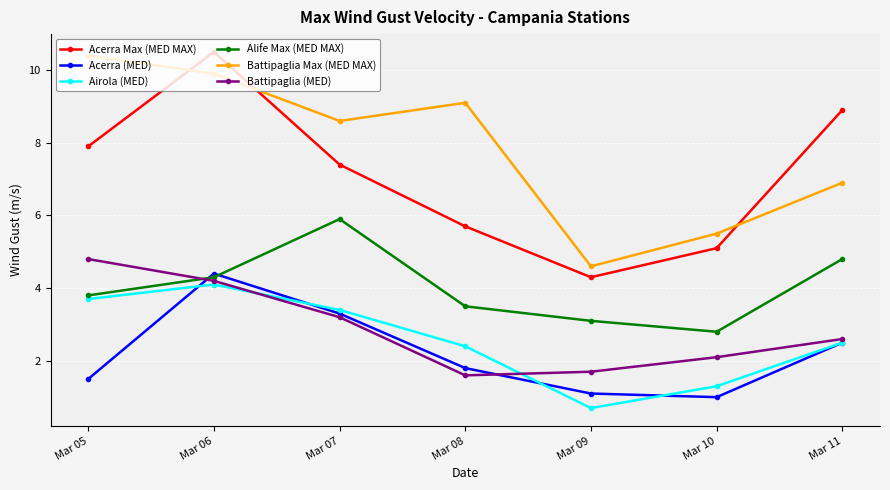

List the labels in order of Battipaglia (MED) value, largest first.

Mar 05, Mar 06, Mar 07, Mar 11, Mar 10, Mar 09, Mar 08